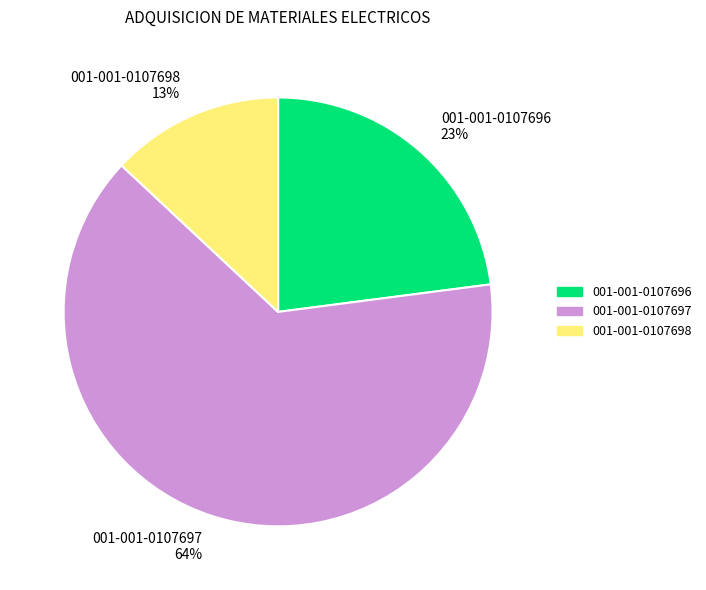

What is the smallest slice in the pie chart?

001-001-0107698